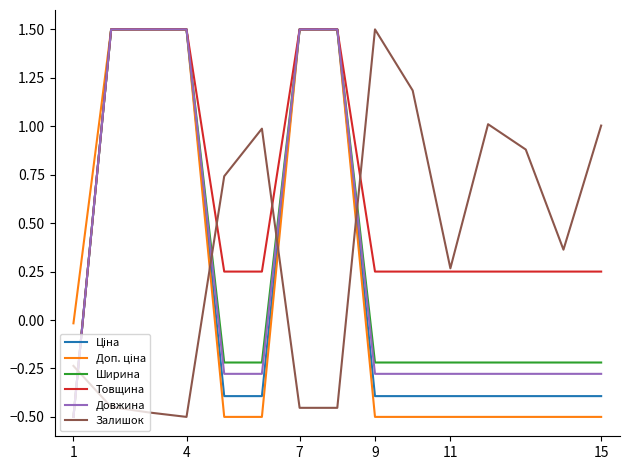

What is the greatest value displayed?

1.5